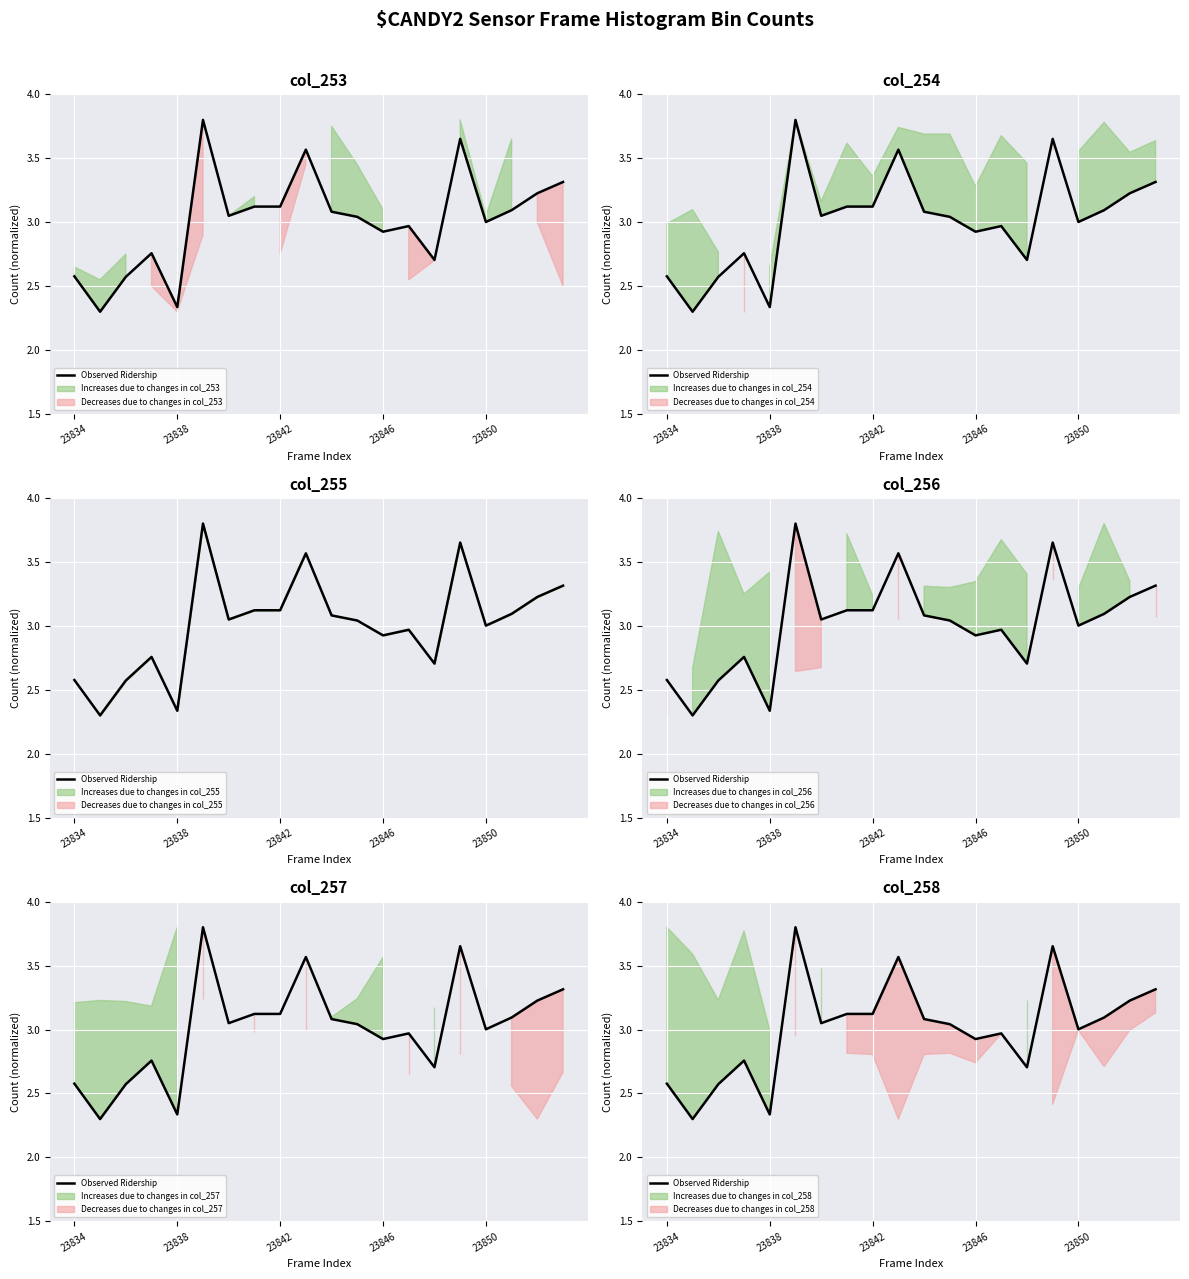

How many values are below 3?

8